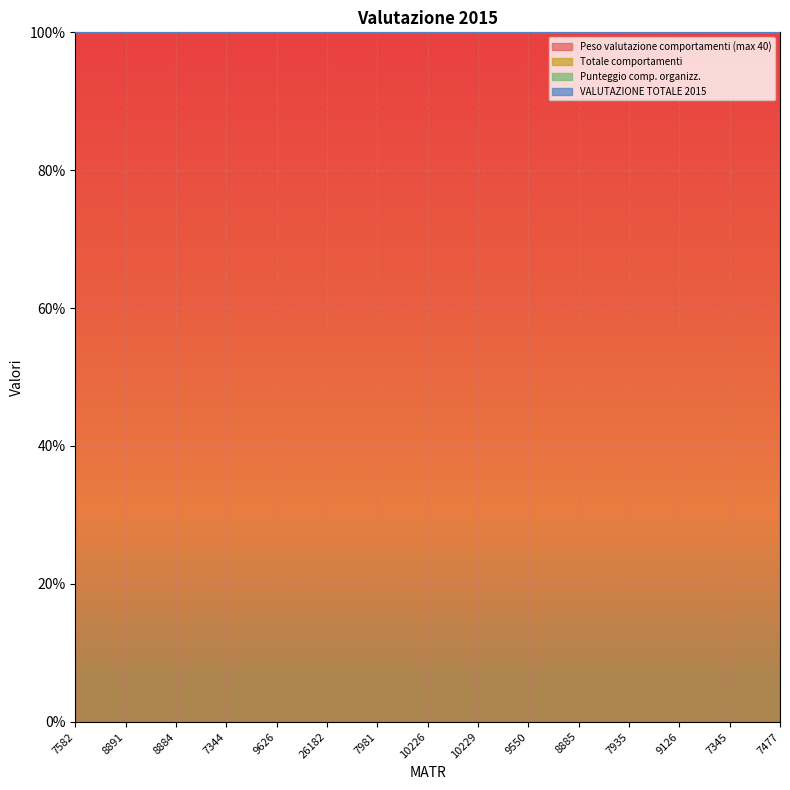

The Totale comportamenti series shows 0 at 7345. True or false?

True